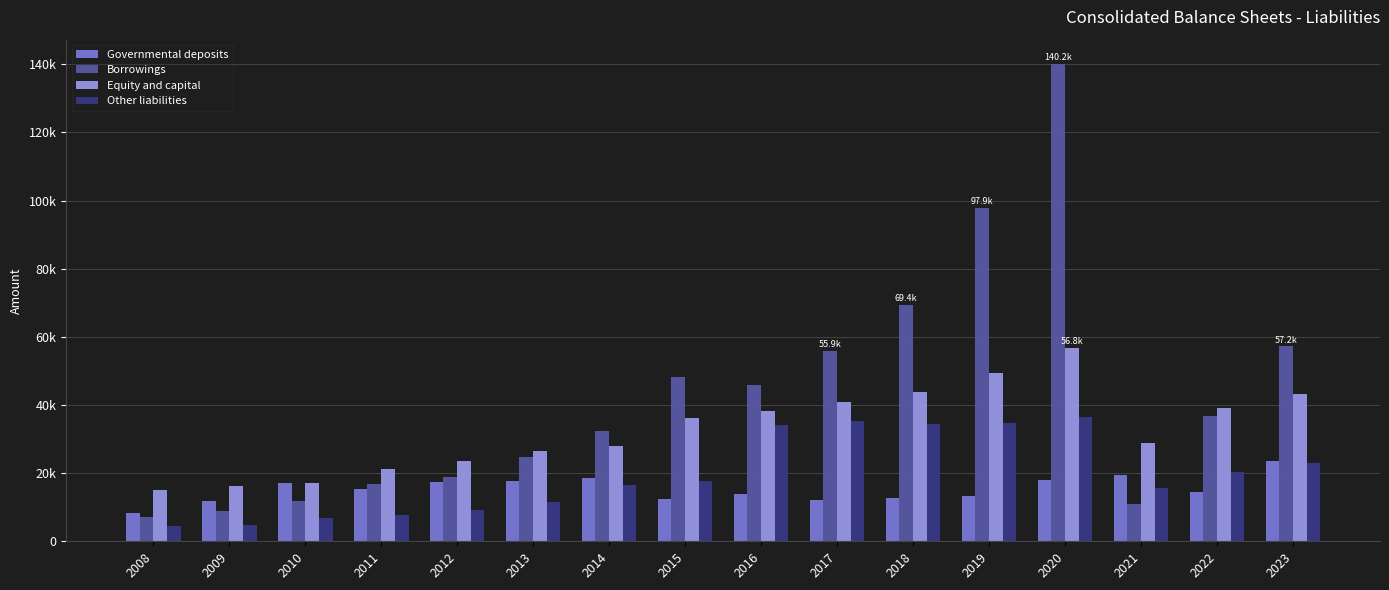

What is the sum of all Other liabilities values?

312495.9